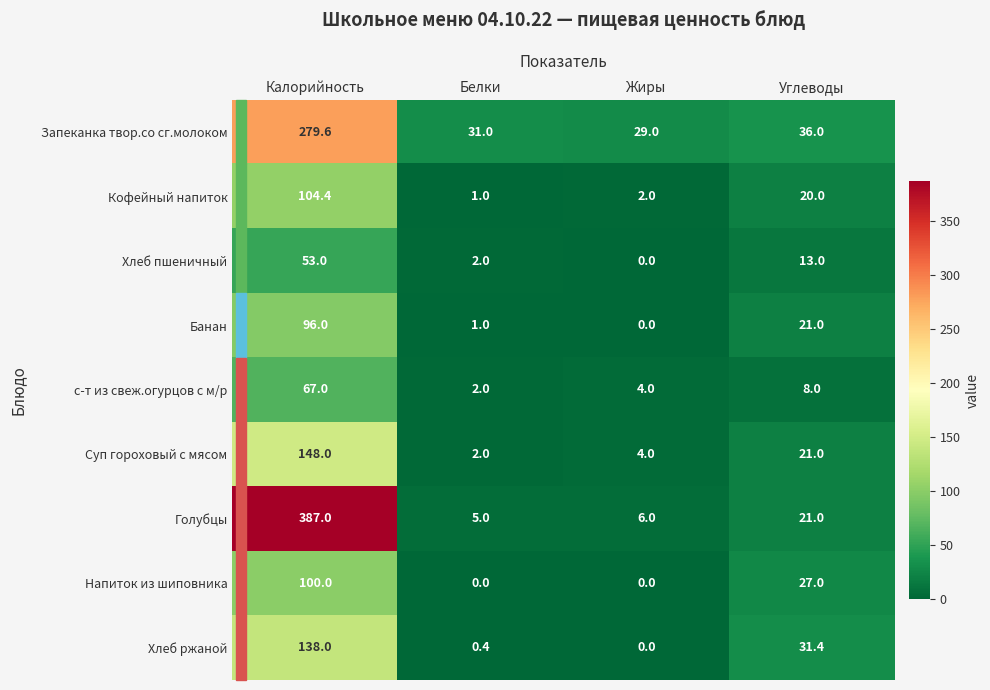

What is the greatest value displayed?

387.0